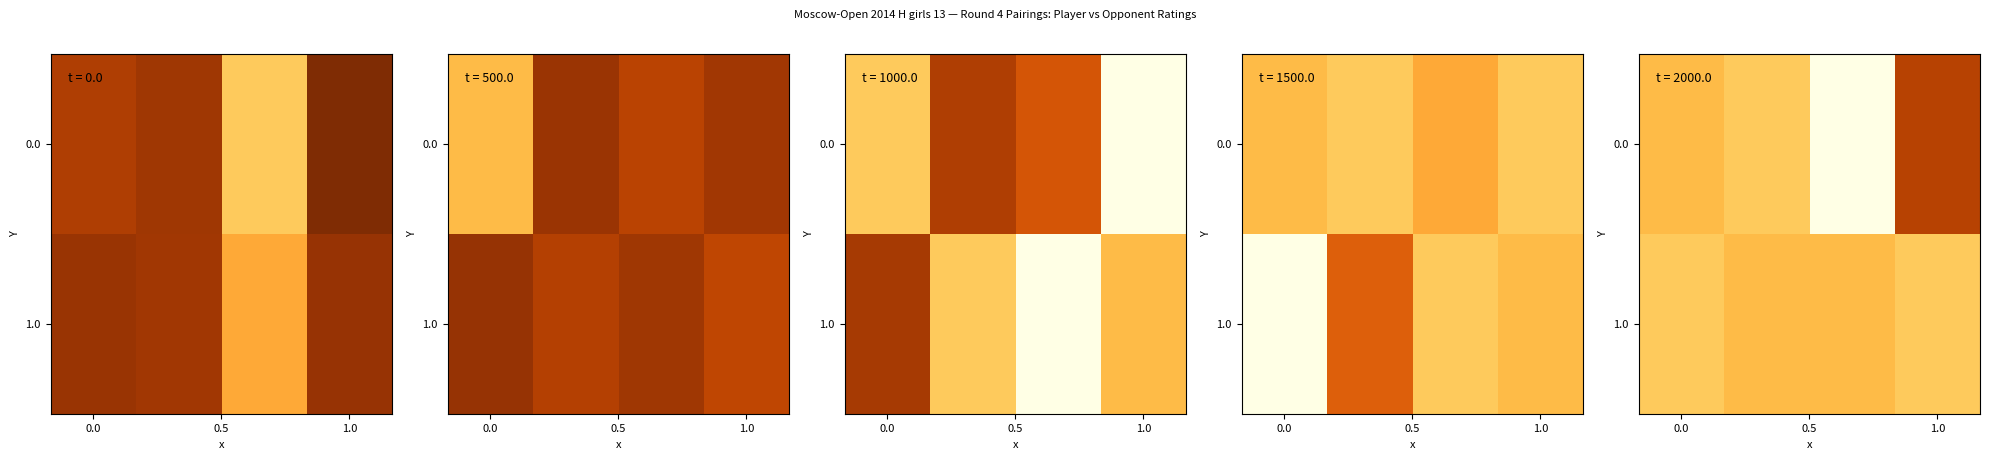

What is the average value of the 1.0 series?

750